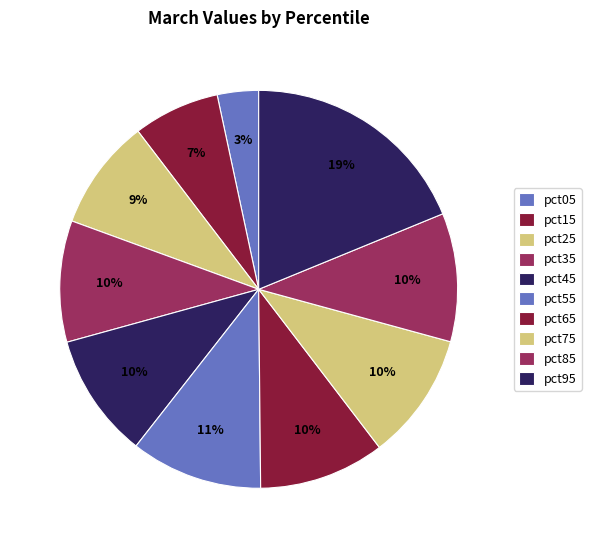

To the nearest percent, what is the difference between the pct15 and pct75 slice percentages?

3%